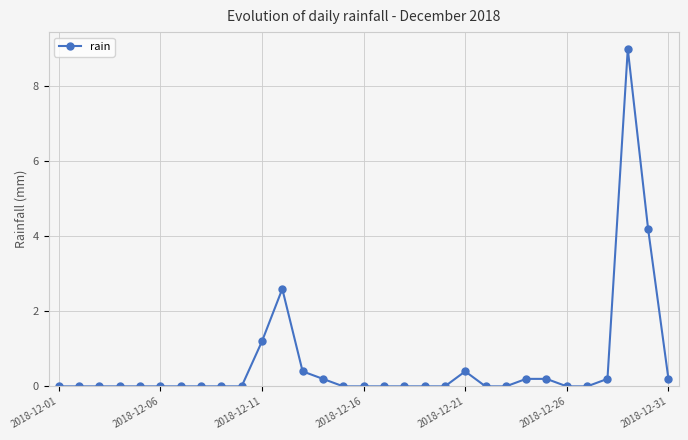

How many categories are shown in the chart?

31